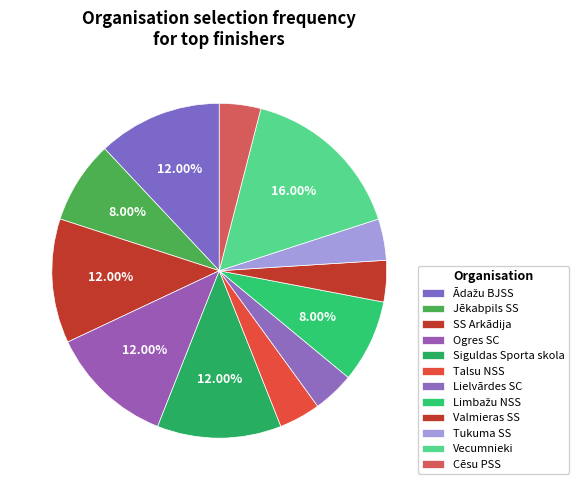

Count the number of slices in the pie.

12